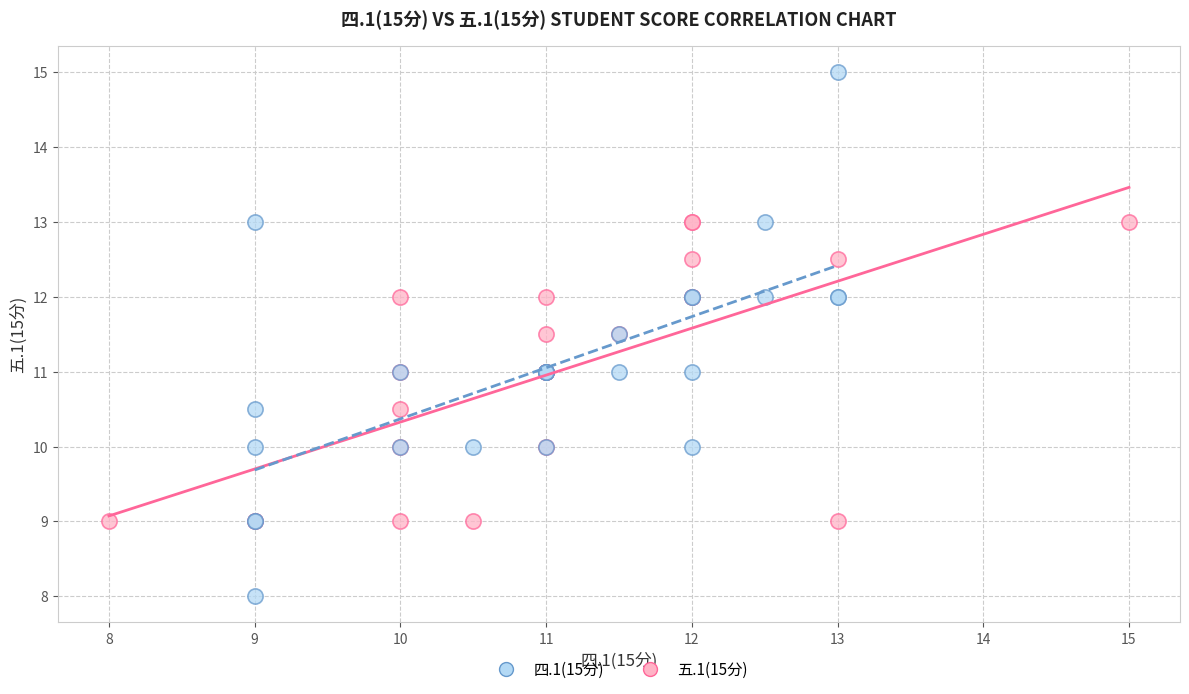

Which series contains the lowest Y value?

五.1(15分)